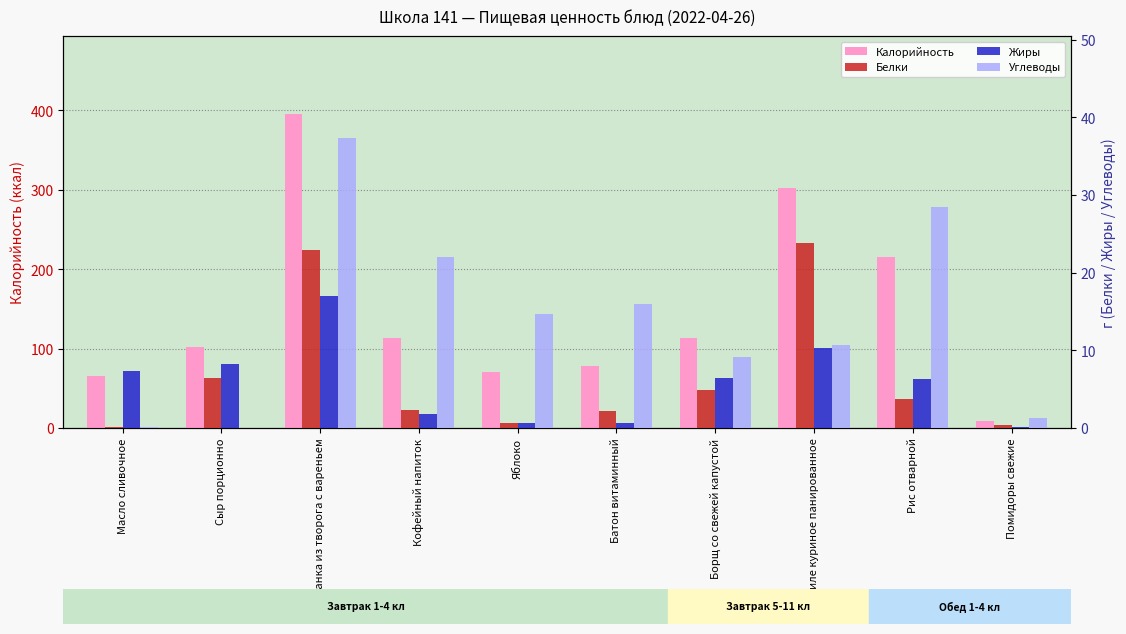

What is the label of the 6th bar from the right?

Яблоко